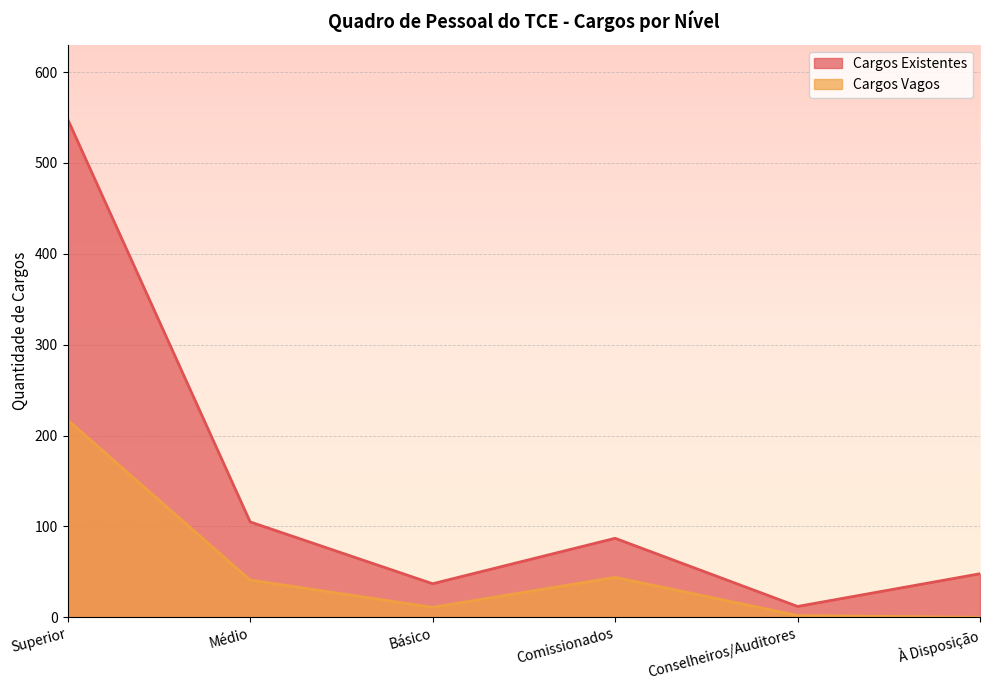

What is the minimum value for Cargos Existentes?

12